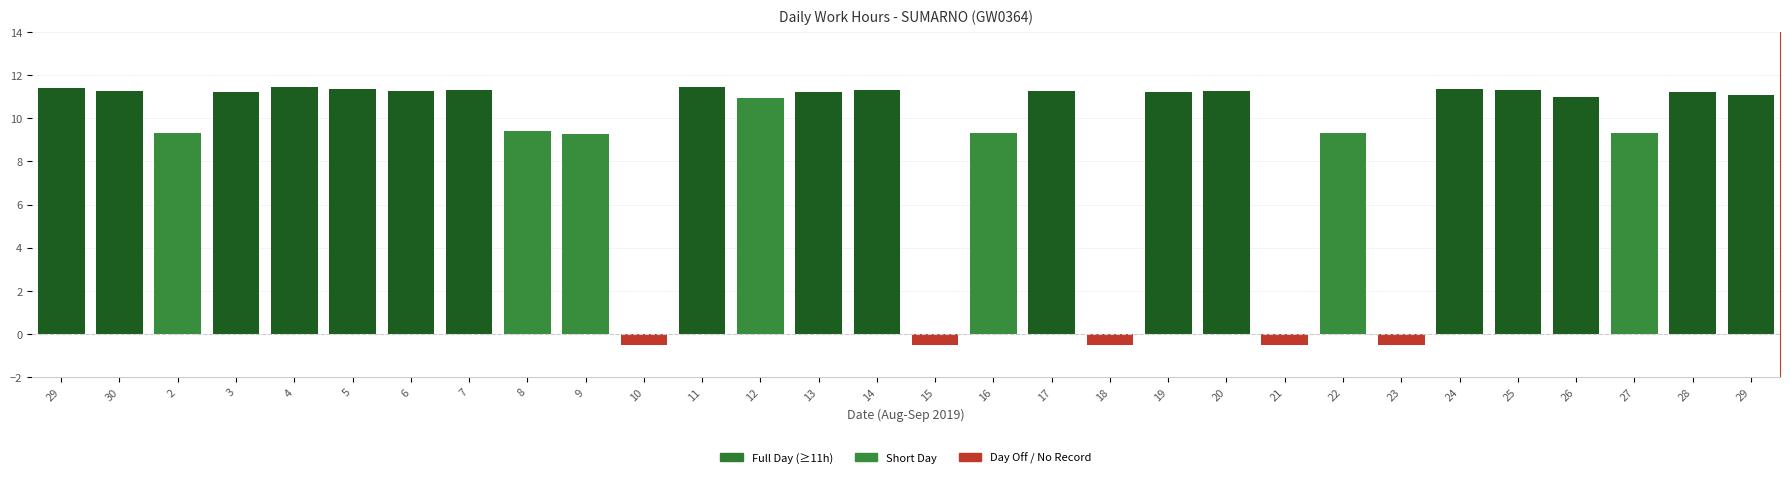

How many categories are shown in the chart?

30